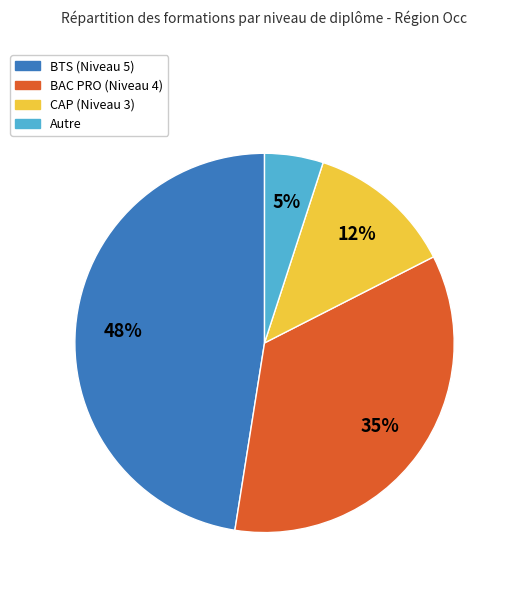

To the nearest percent, what is the difference between the largest and smallest slice percentages?

43%